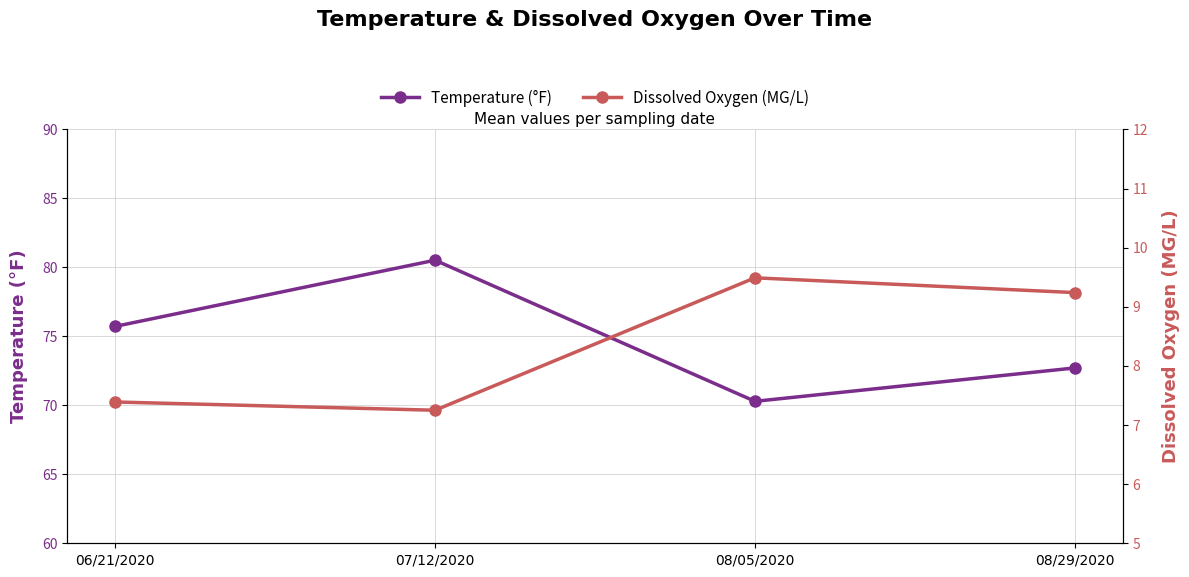

Is it true that Temperature (°F) equals 113.4 at 08/05/2020?

False